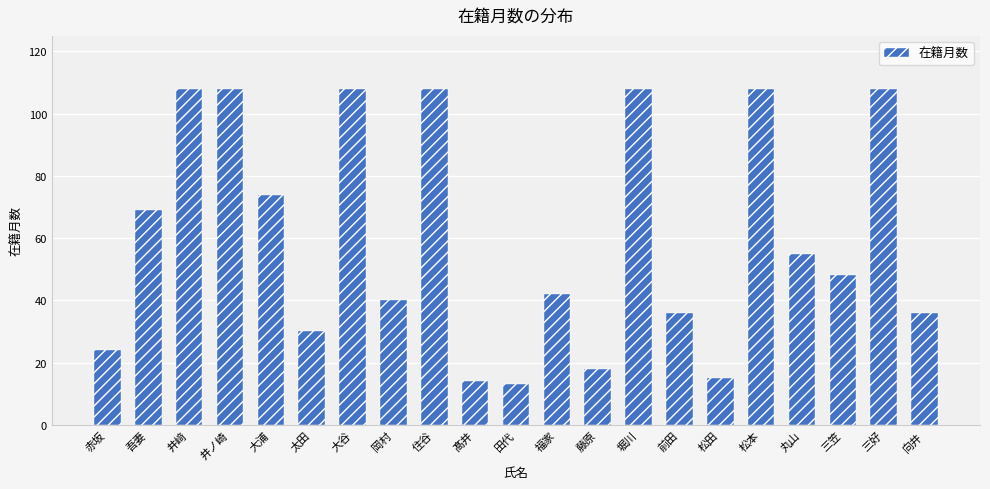

Reading left to right, list all the values displayed in this chart.

赤坂=24	吾妻=69	井﨑=108	井ノ崎=108	大浦=74	太田=30	大谷=108	岡村=40	住谷=108	髙井=14	田代=13	福家=42	藤原=18	堀川=108	前田=36	松田=15	松本=108	丸山=55	三笠=48	三好=108	向井=36